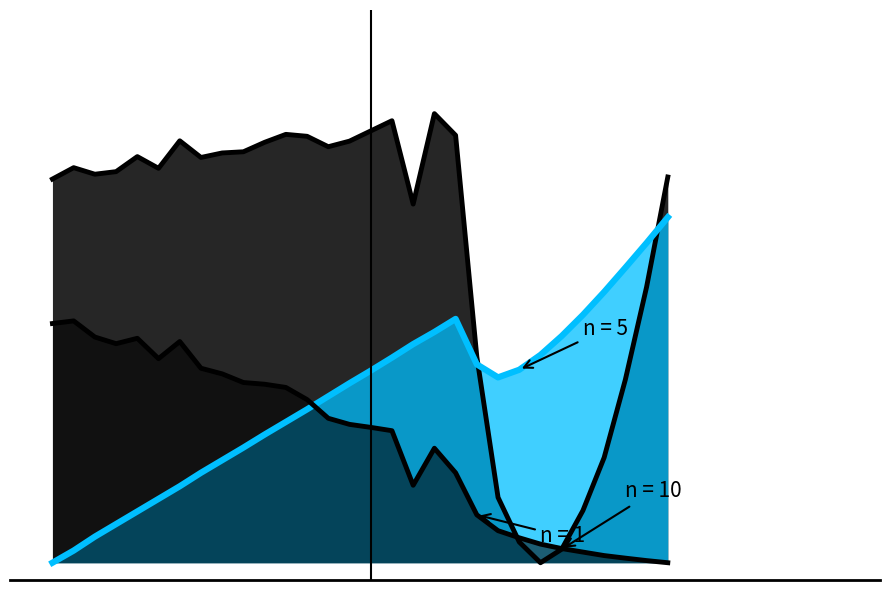

Does the chart have visible grid lines?

No